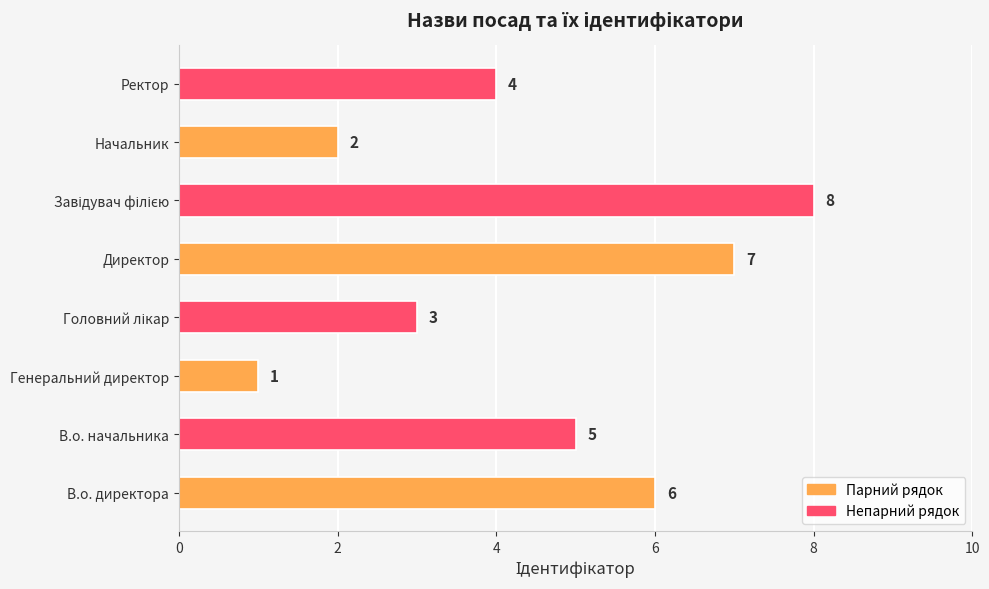

The value at В.о. директора is 6. True or false?

True